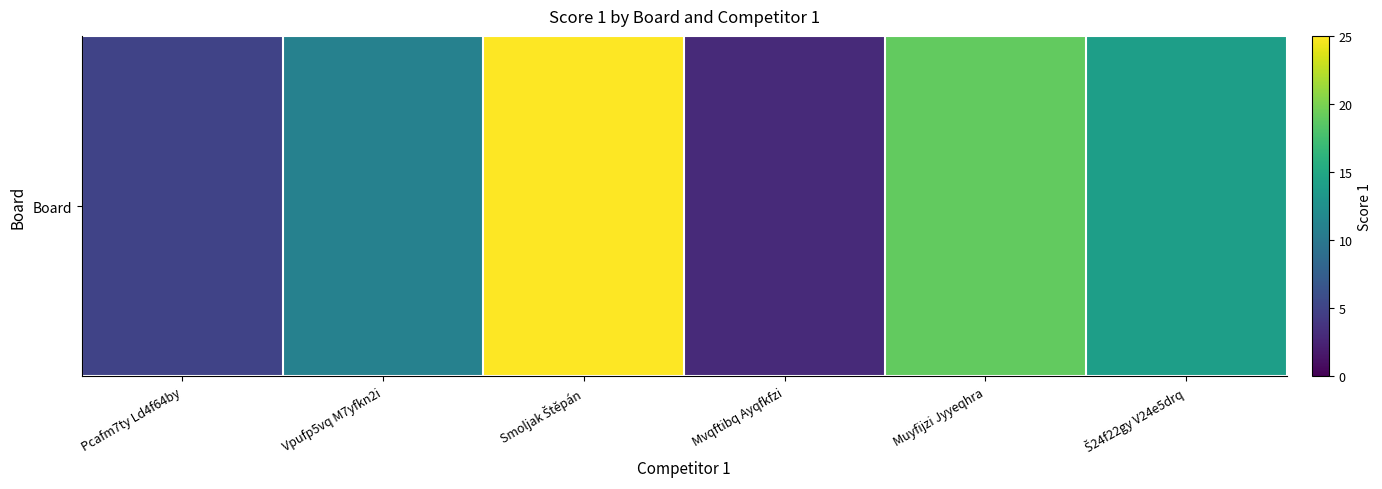

What is the minimum value shown in the chart?

3